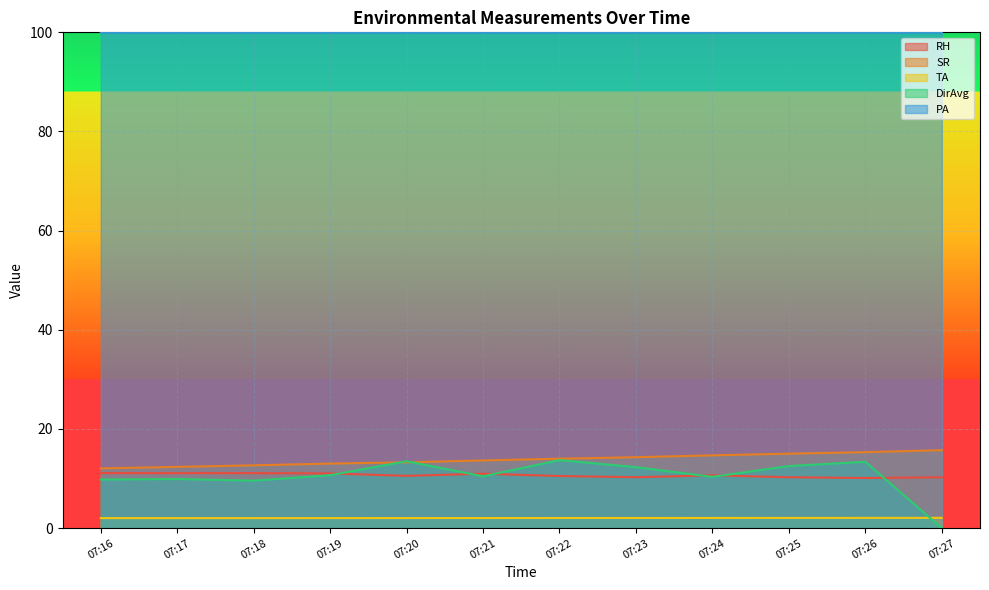

Is the value of SR at 07:21 greater than the value of PA at 07:25?

No